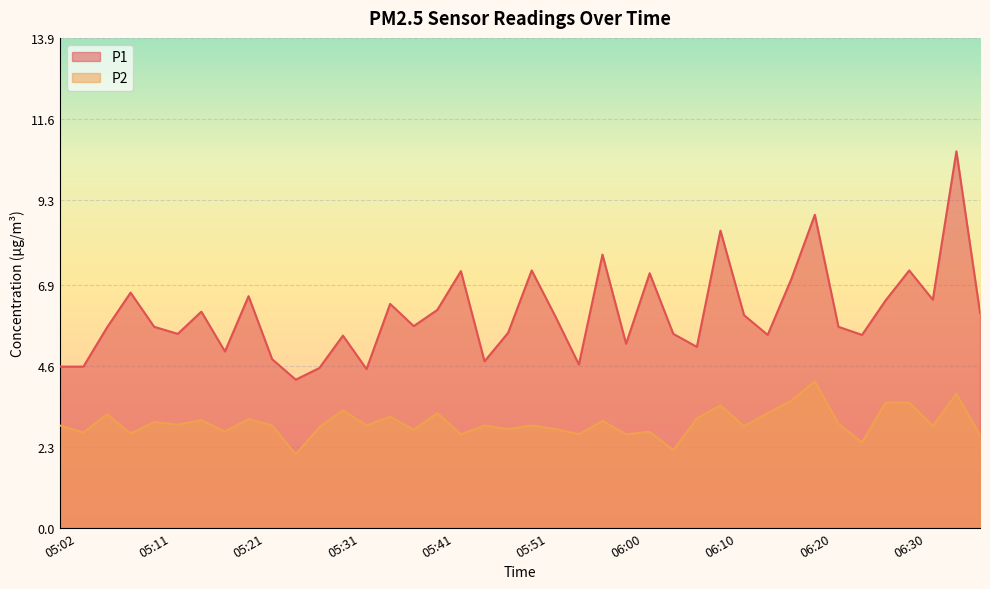

Reading right to left, what are all the values shown in this chart?

P1: 06:37=6.1	06:35=10.7	06:32=6.5	06:30=7.3	06:27=6.5	06:25=5.5	06:23=5.7	06:20=8.9	06:18=7.0	06:15=5.5	06:13=6.0	06:10=8.4	06:08=5.1	06:06=5.5	06:03=7.2	06:00=5.2	05:58=7.8	05:56=4.6	05:53=6.0	05:51=7.3	05:48=5.5	05:46=4.7	05:43=7.3	05:41=6.2	05:38=5.7	05:36=6.3	05:33=4.5	05:31=5.5	05:29=4.5	05:26=4.2	05:24=4.8	05:21=6.6	05:19=5.0	05:16=6.1	05:14=5.5	05:11=5.7	05:09=6.7	05:07=5.7	05:04=4.6	05:02=4.6
P2: 06:37=2.6	06:35=3.8	06:32=2.9	06:30=3.5	06:27=3.5	06:25=2.4	06:23=3.0	06:20=4.2	06:18=3.6	06:15=3.2	06:13=2.9	06:10=3.5	06:08=3.1	06:06=2.2	06:03=2.7	06:00=2.6	05:58=3.0	05:56=2.6	05:53=2.8	05:51=2.9	05:48=2.8	05:46=2.9	05:43=2.6	05:41=3.2	05:38=2.8	05:36=3.1	05:33=2.9	05:31=3.3	05:29=2.9	05:26=2.1	05:24=2.9	05:21=3.1	05:19=2.7	05:16=3.0	05:14=2.9	05:11=3.0	05:09=2.7	05:07=3.2	05:04=2.7	05:02=2.9